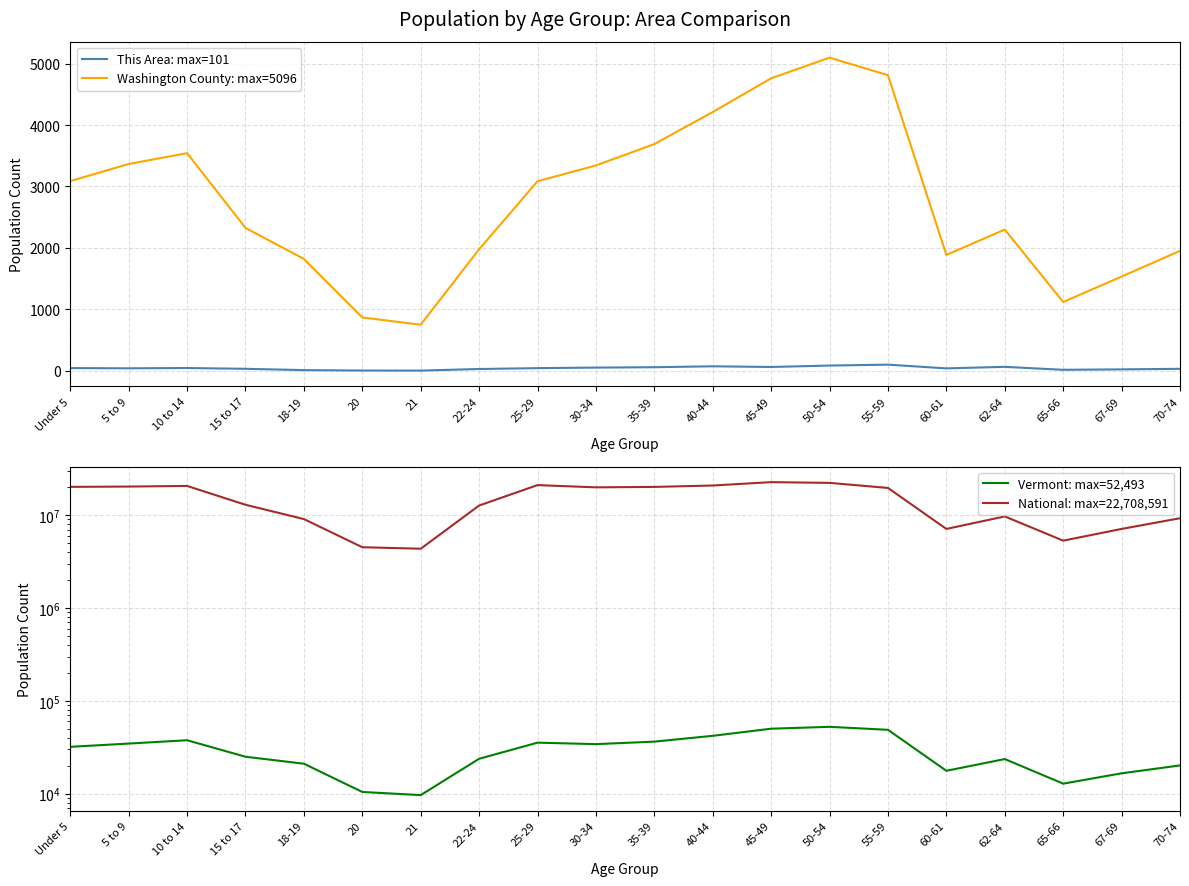

True or false: Vermont: max=52,493 and This Area: max=101 intersect in this chart.

False